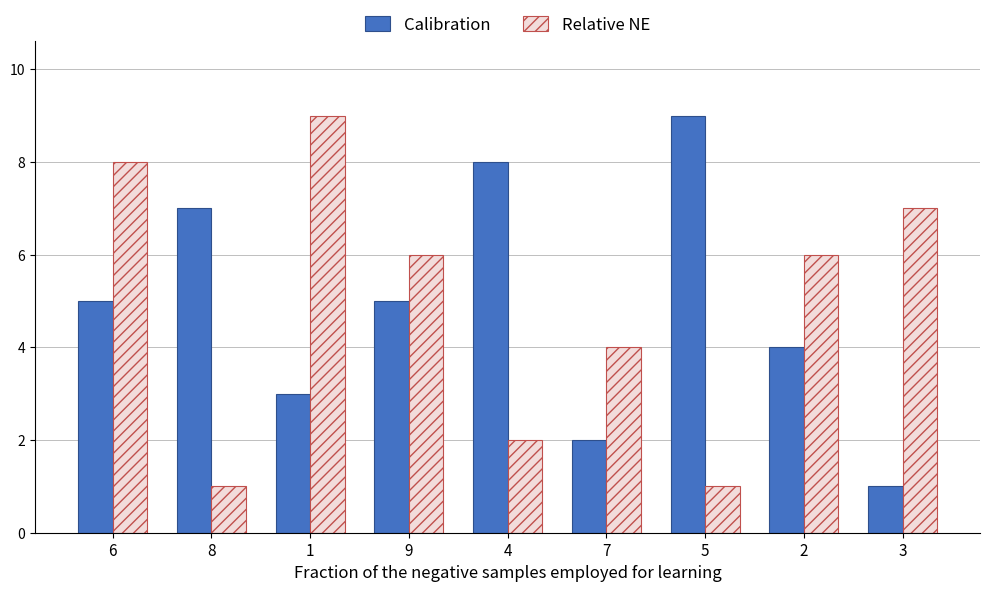

Reading left to right, transcribe all the data shown in this chart.

Calibration: 6=5	8=7	1=3	9=5	4=8	7=2	5=9	2=4	3=1
Relative NE: 6=8	8=1	1=9	9=6	4=2	7=4	5=1	2=6	3=7